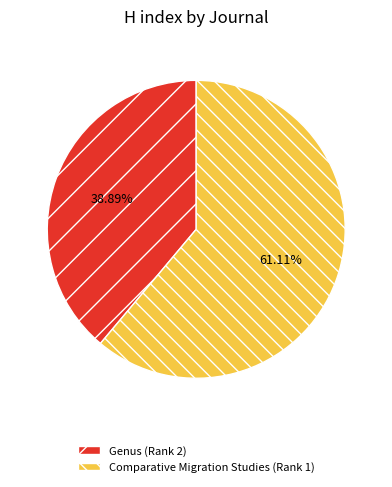

True or false: Comparative Migration Studies (Rank 1) accounts for 61% of the total.

True